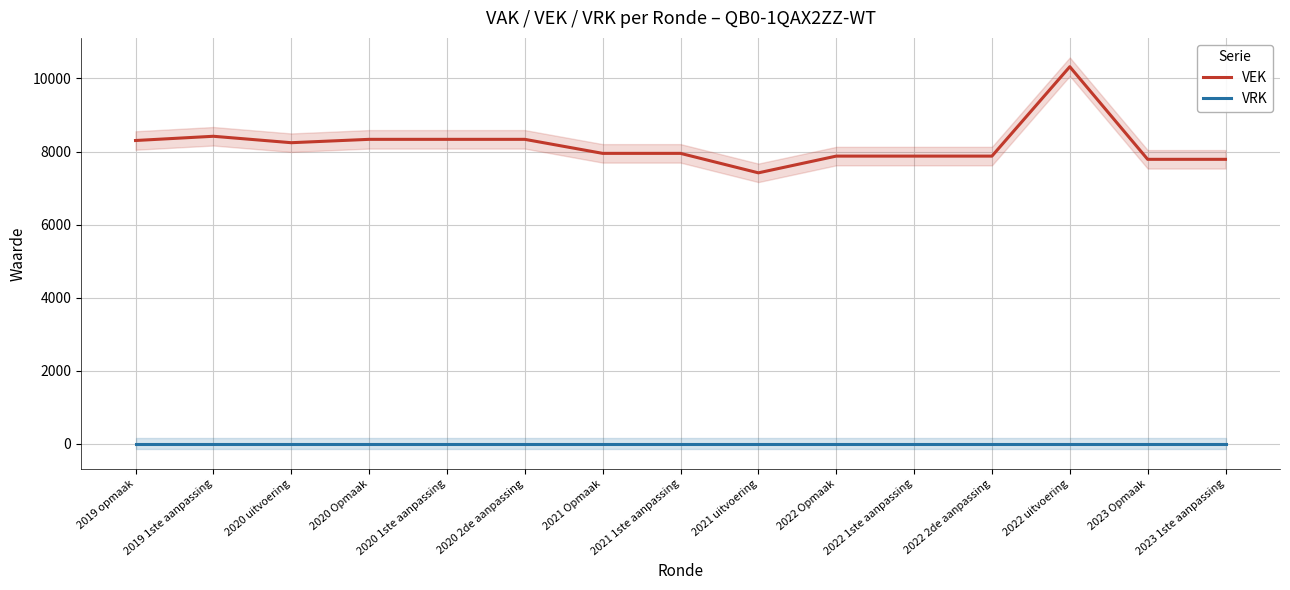

What is the label of the 13th point from the left?

2022 uitvoering